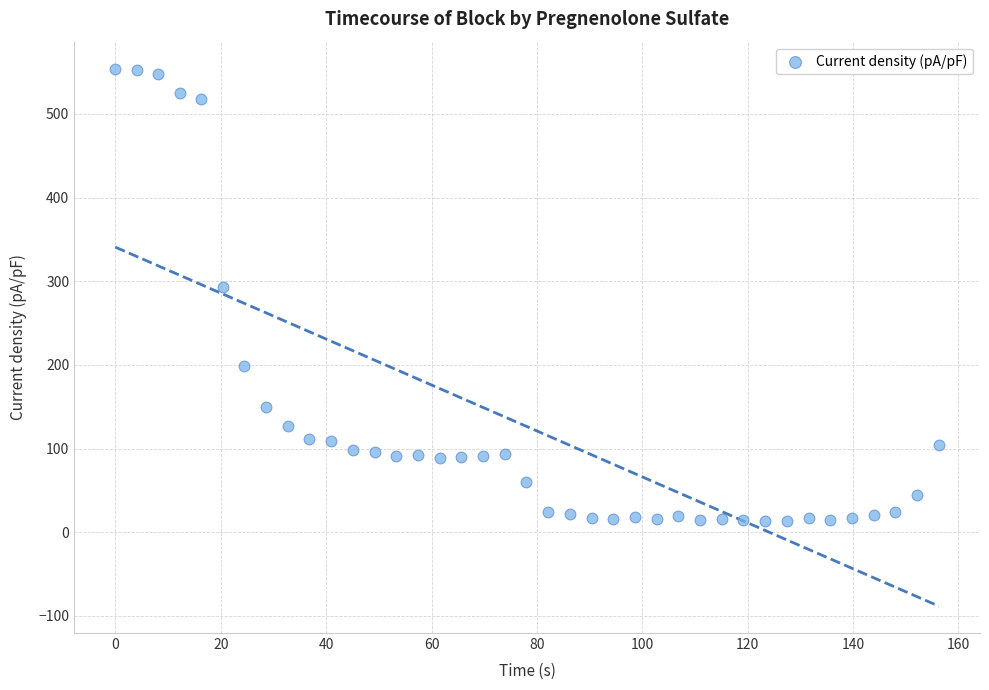

What Y value in the scatter plot is closest to 283?

292.7